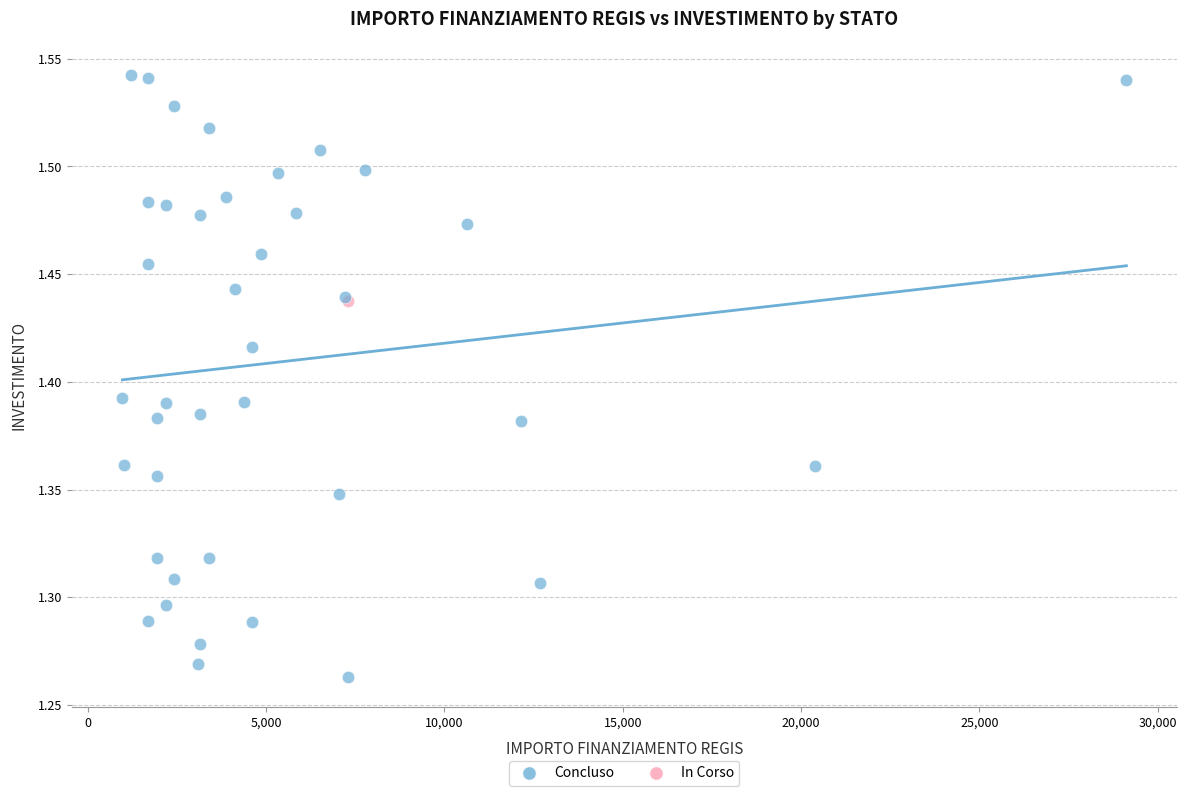

What are all the series names shown in the legend?

Concluso, In Corso